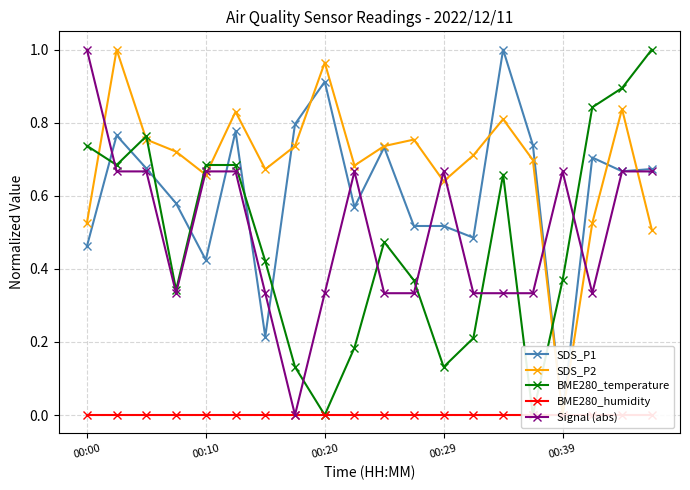

How many interior local valleys does the SDS_P1 series have?

6